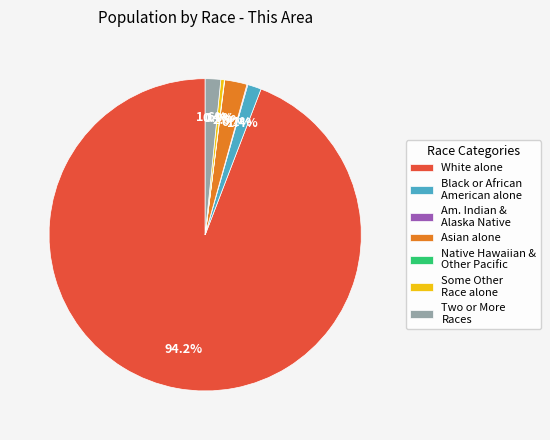

Which slice represents more than half of the pie?

White alone